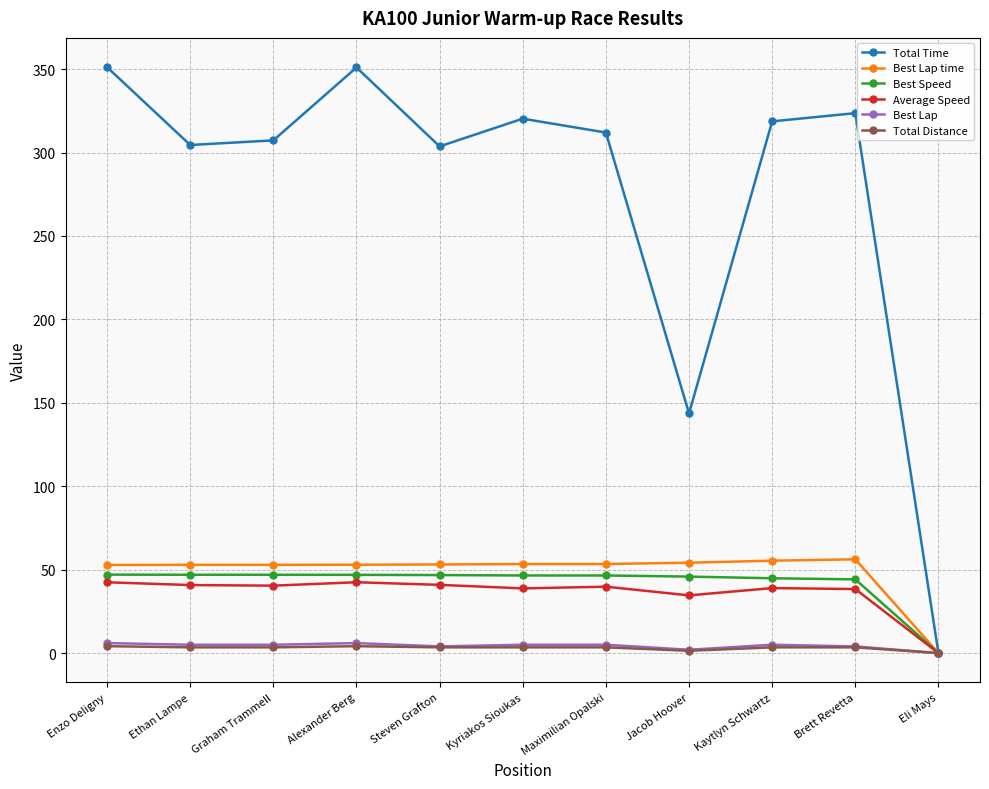

What position from the right is Kaytlyn Schwartz?

3